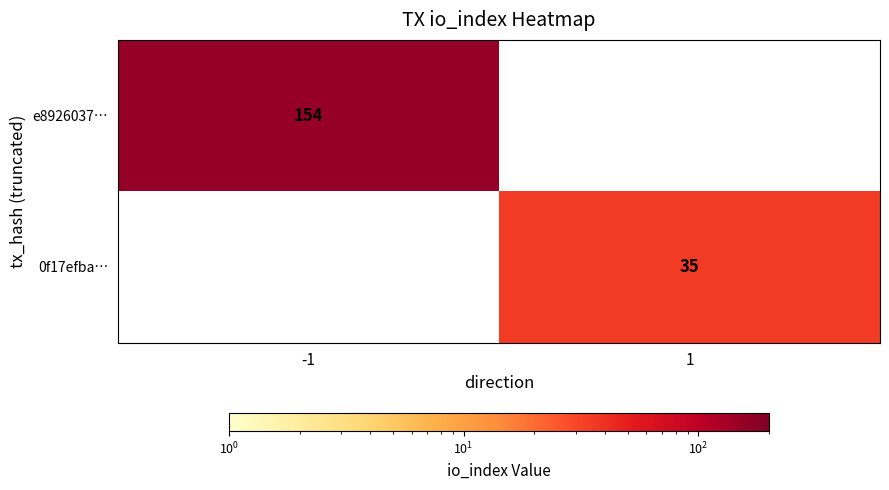

Is it true that 0f17efba… equals 35 at 1?

True